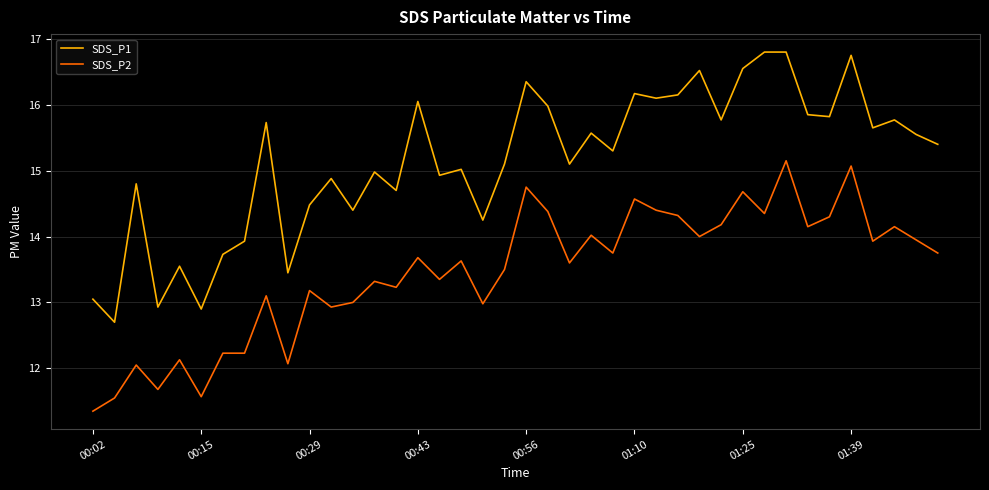

Which series has the largest range (max minus min)?

SDS_P1